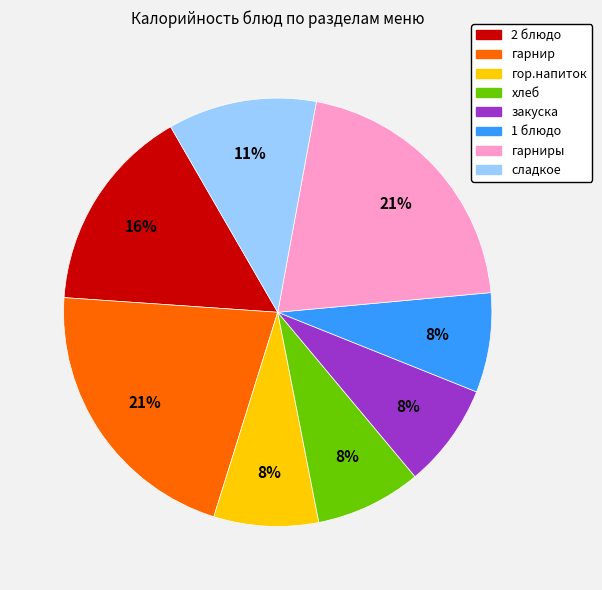

Is there any slice that represents more than half of the pie?

No